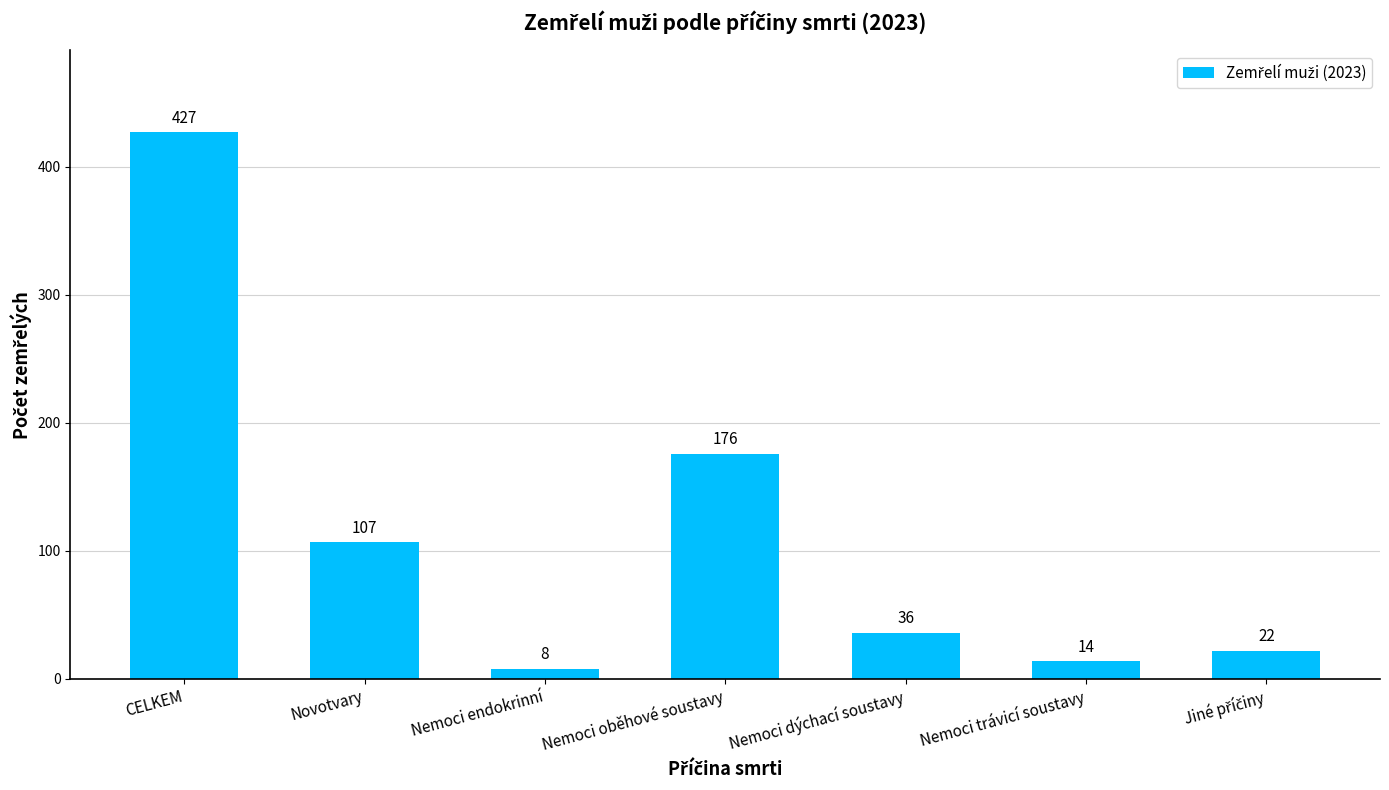

What is the average value?

113